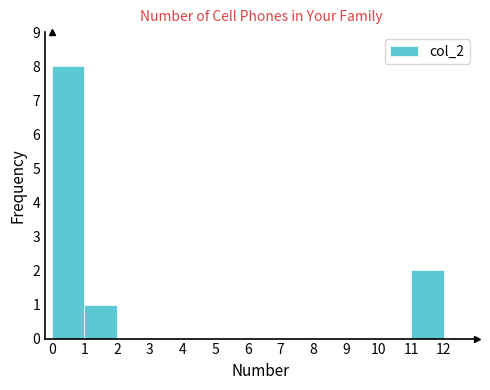

Reading left to right, transcribe this chart: for each bar, give the range it covers on the x-axis and its height. The values are not printed on the chart, so give them approximately, as read against the axis.

0 to 1: 8
1 to 2: 1
2 to 3: 0
3 to 4: 0
4 to 5: 0
5 to 6: 0
6 to 7: 0
7 to 8: 0
8 to 9: 0
9 to 10: 0
10 to 11: 0
11 to 12: 2
12 to 13: 0